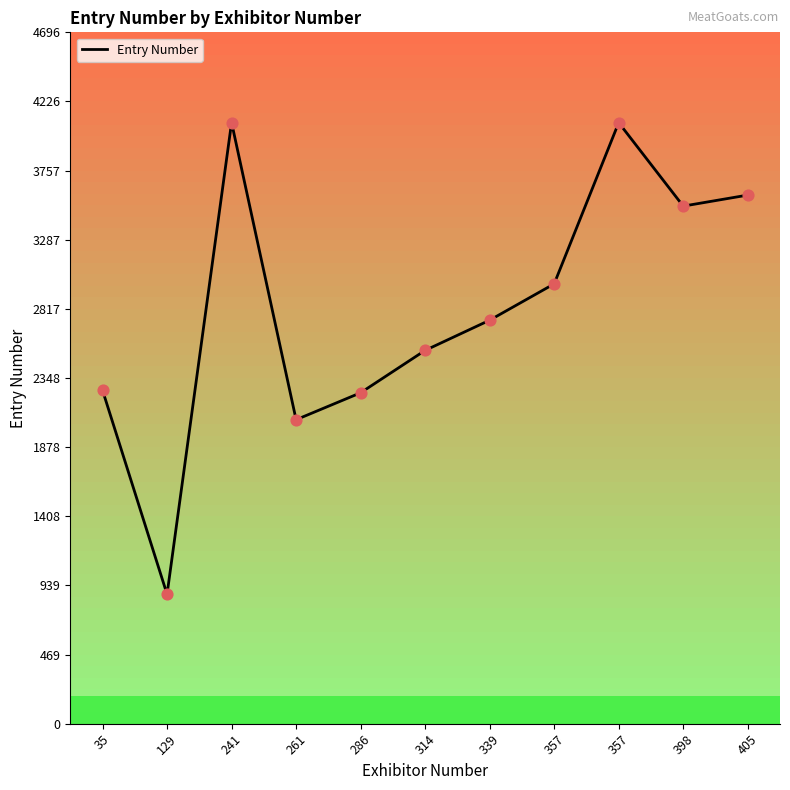

Which has a higher value, 357 or 398?

357